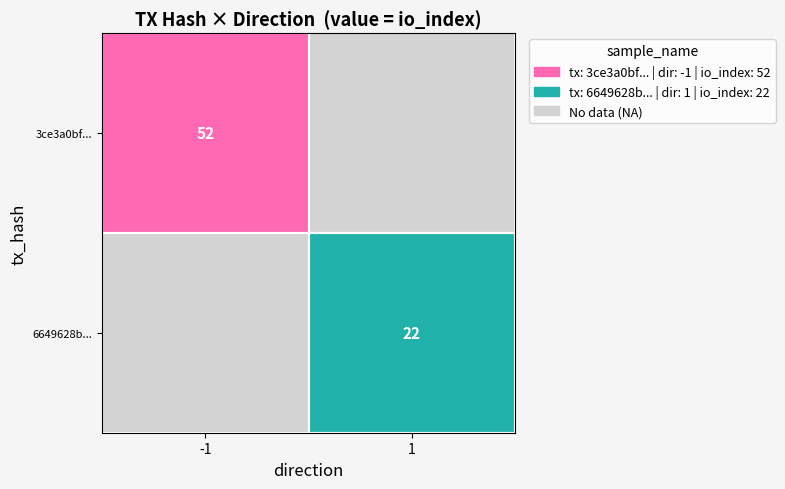

True or false: 6649628baf1ff187b17f598732e3987e519b4d7 has a value of 1 at direction.

True